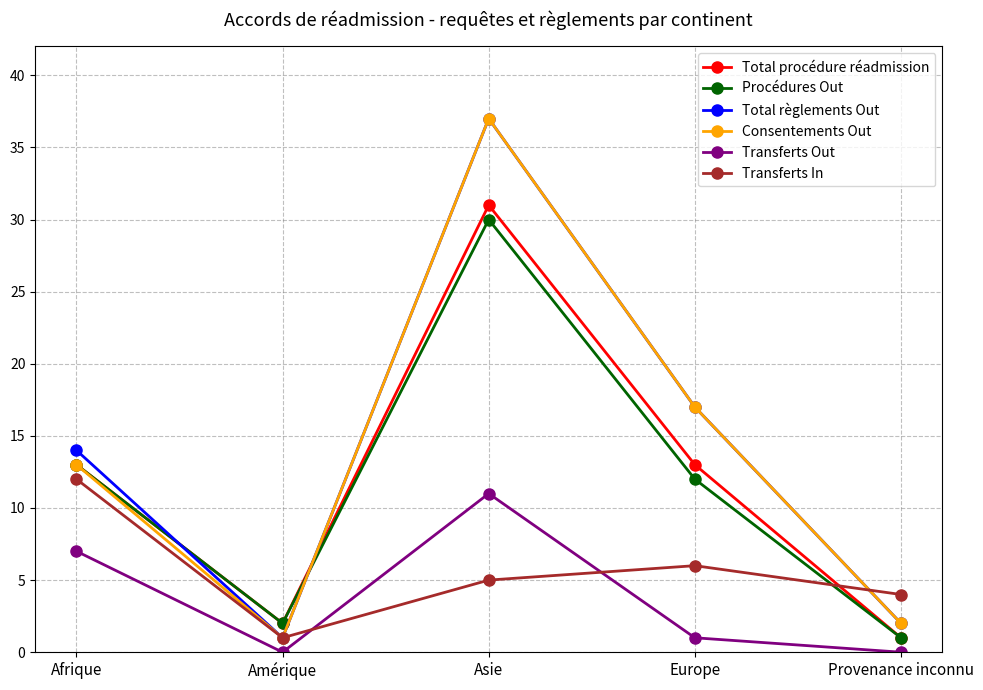

What is the spread (max minus min) of values at Asie?

32